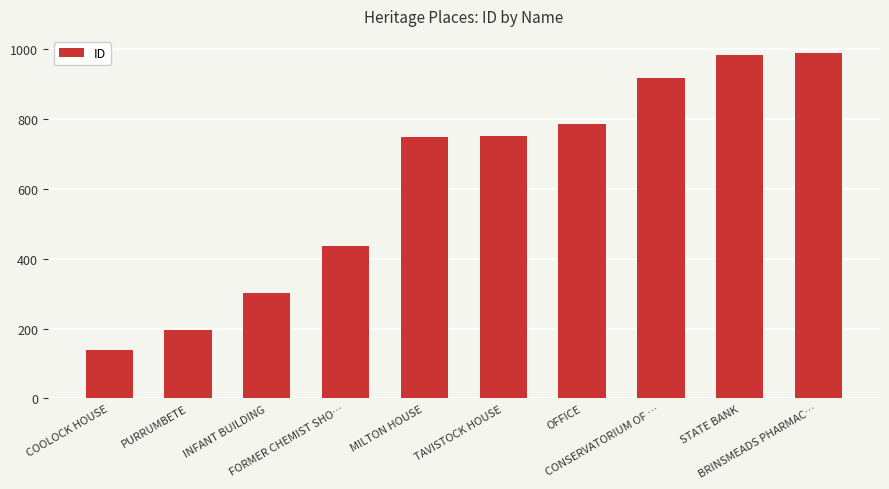

What is the change in value from CONSERVATORIUM OF … to STATE BANK?

+66